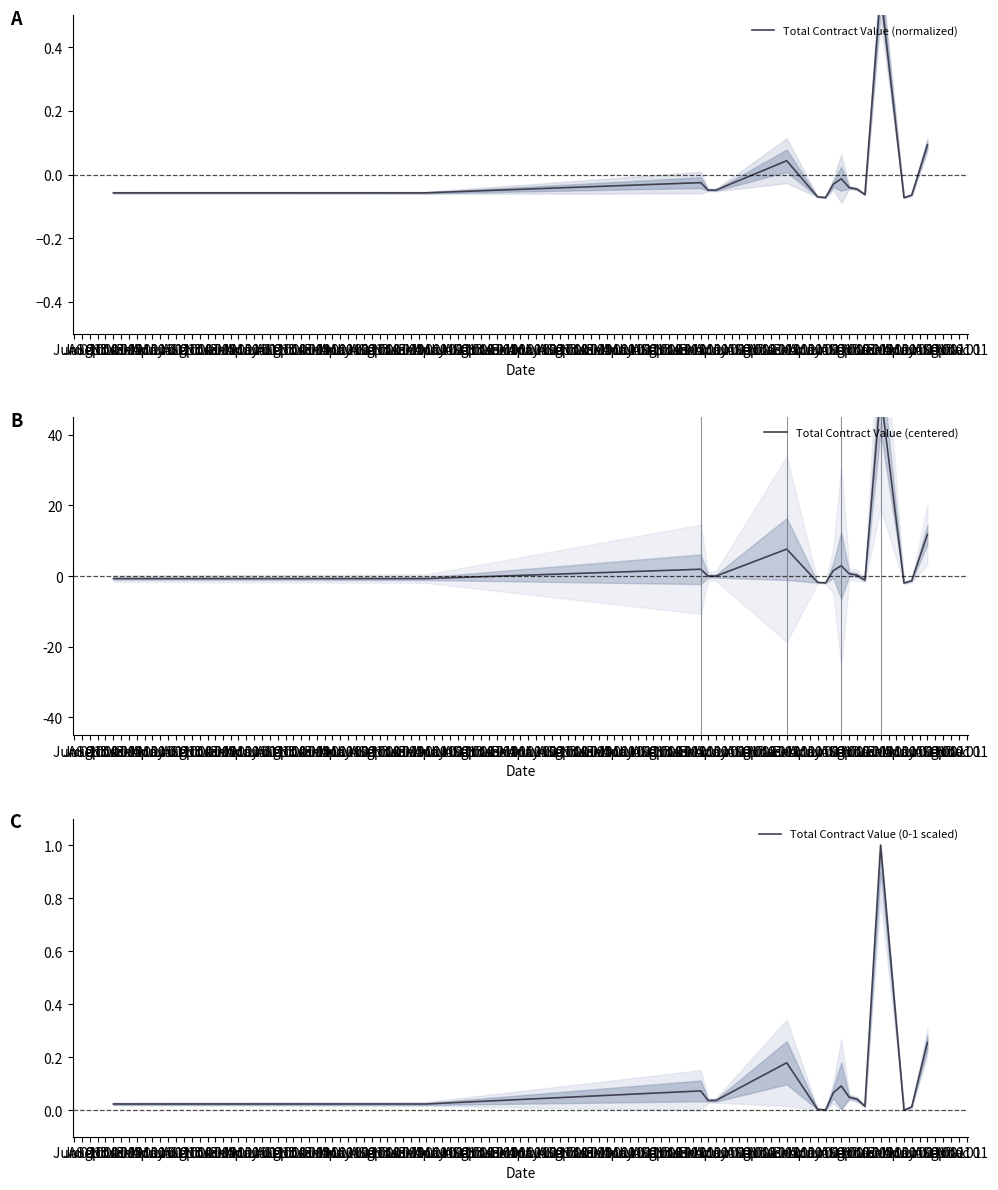

How many values in the Total Contract Value (0-1 scaled) series exceed 0?

16